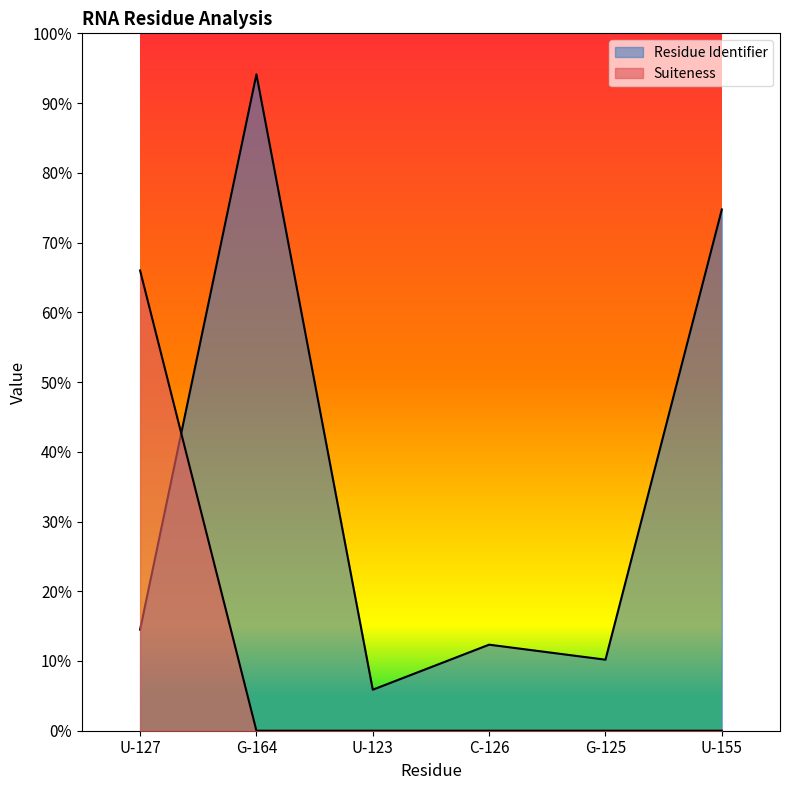

Reading left to right, extract all data points from this chart.

Residue Identifier: 24.6	160.0	10.0	21.0	17.3	127.1
Suiteness: 112.2	0.0	0.0	0.0	0.0	0.0